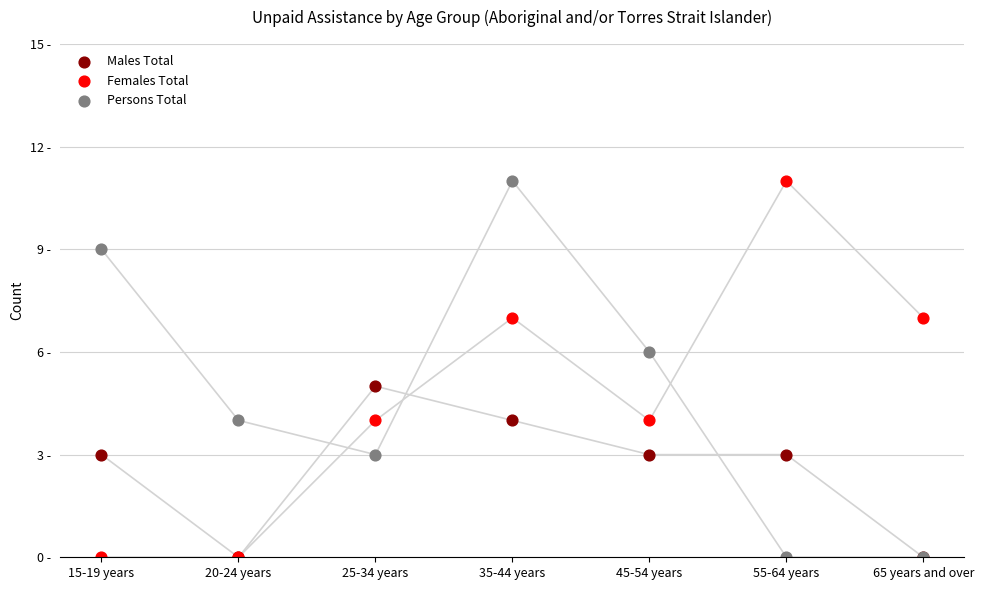

Which series contains the highest Y value?

Females Total